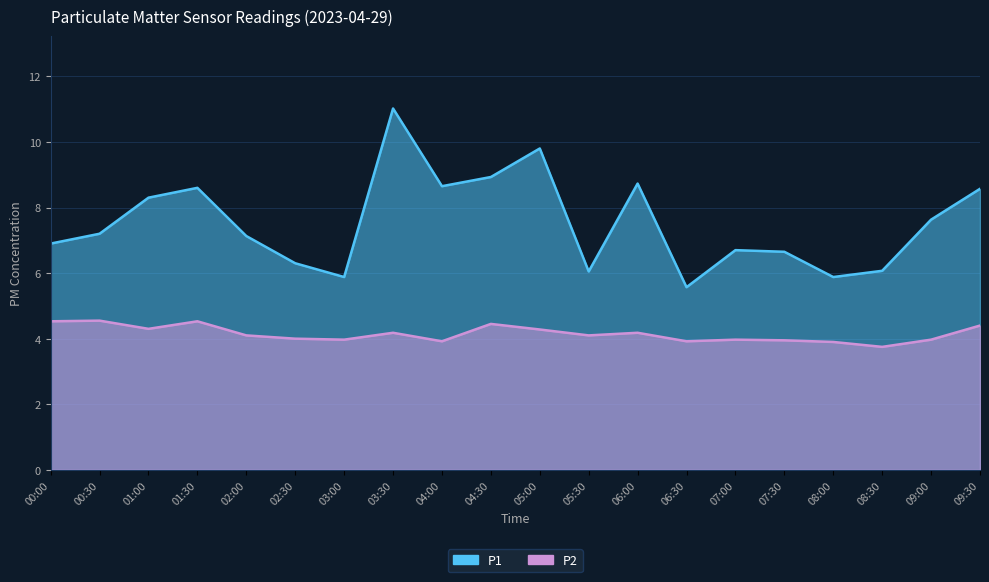

Is the value of P2 at 04:30 greater than the value of P1 at 02:00?

No